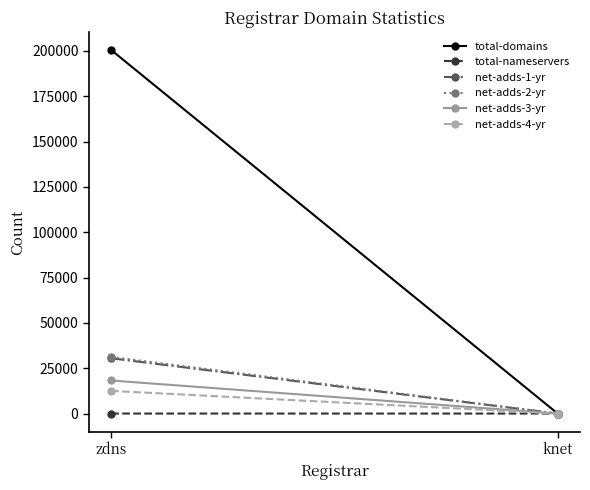

Does the chart have visible grid lines?

No